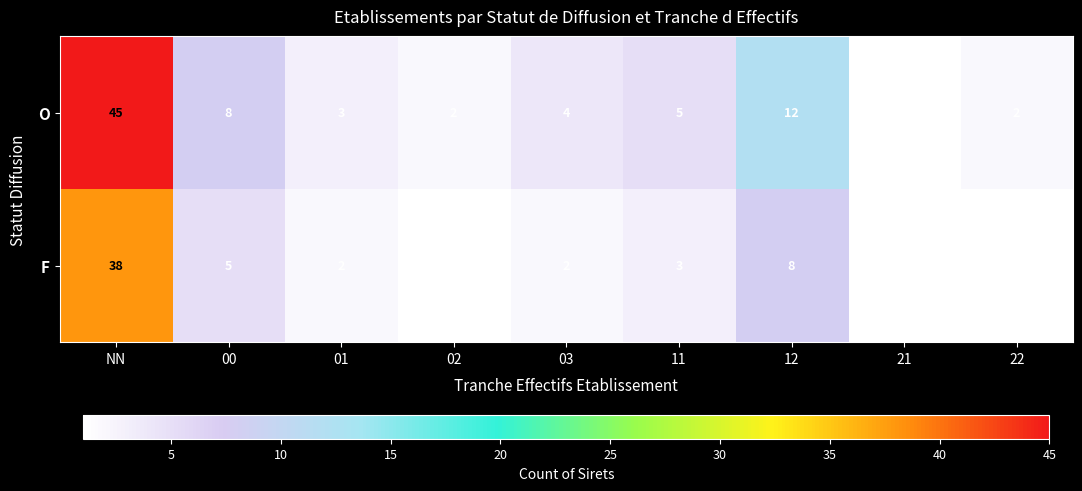

How many values in the O series are below 4?

4